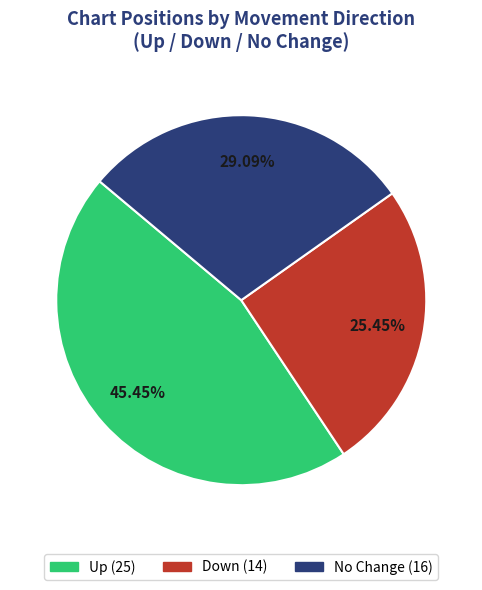

Is there any slice that represents more than half of the pie?

No